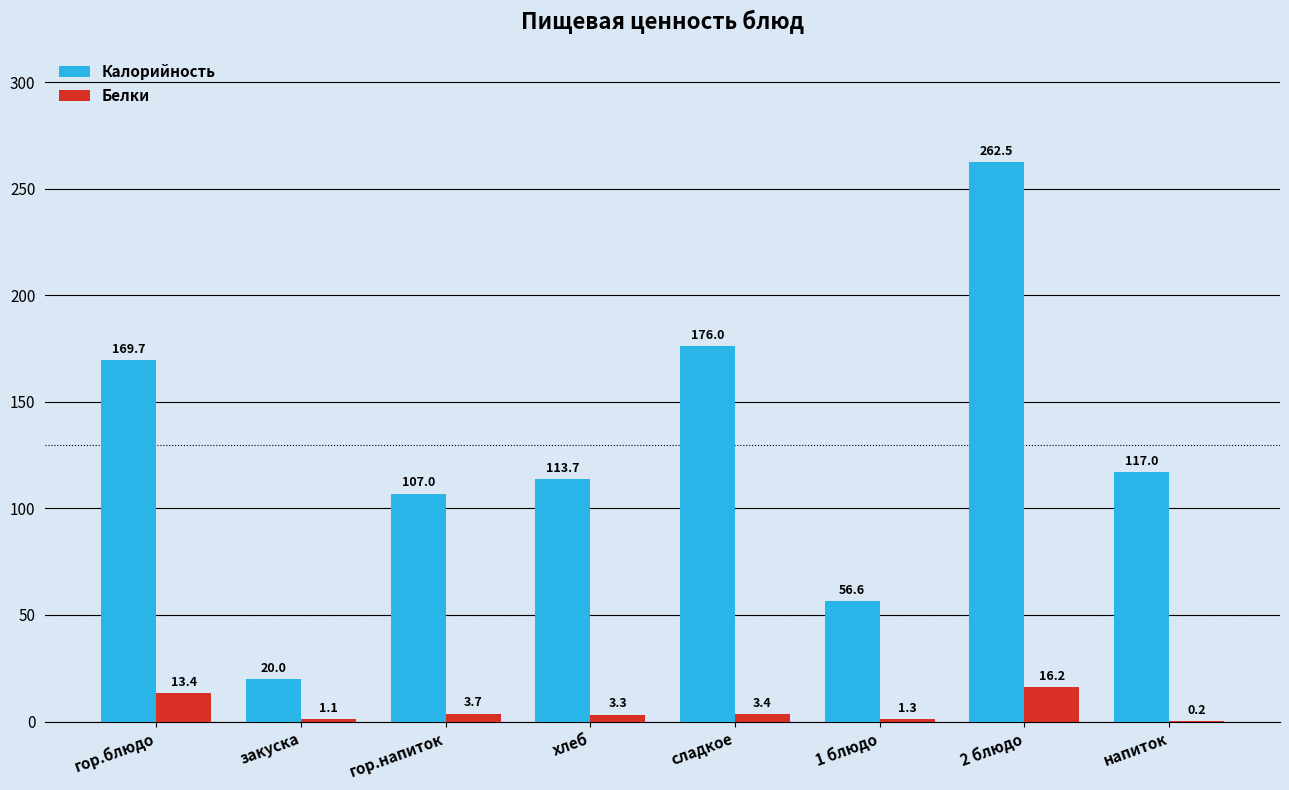

What is the maximum value for Калорийность?

262.5